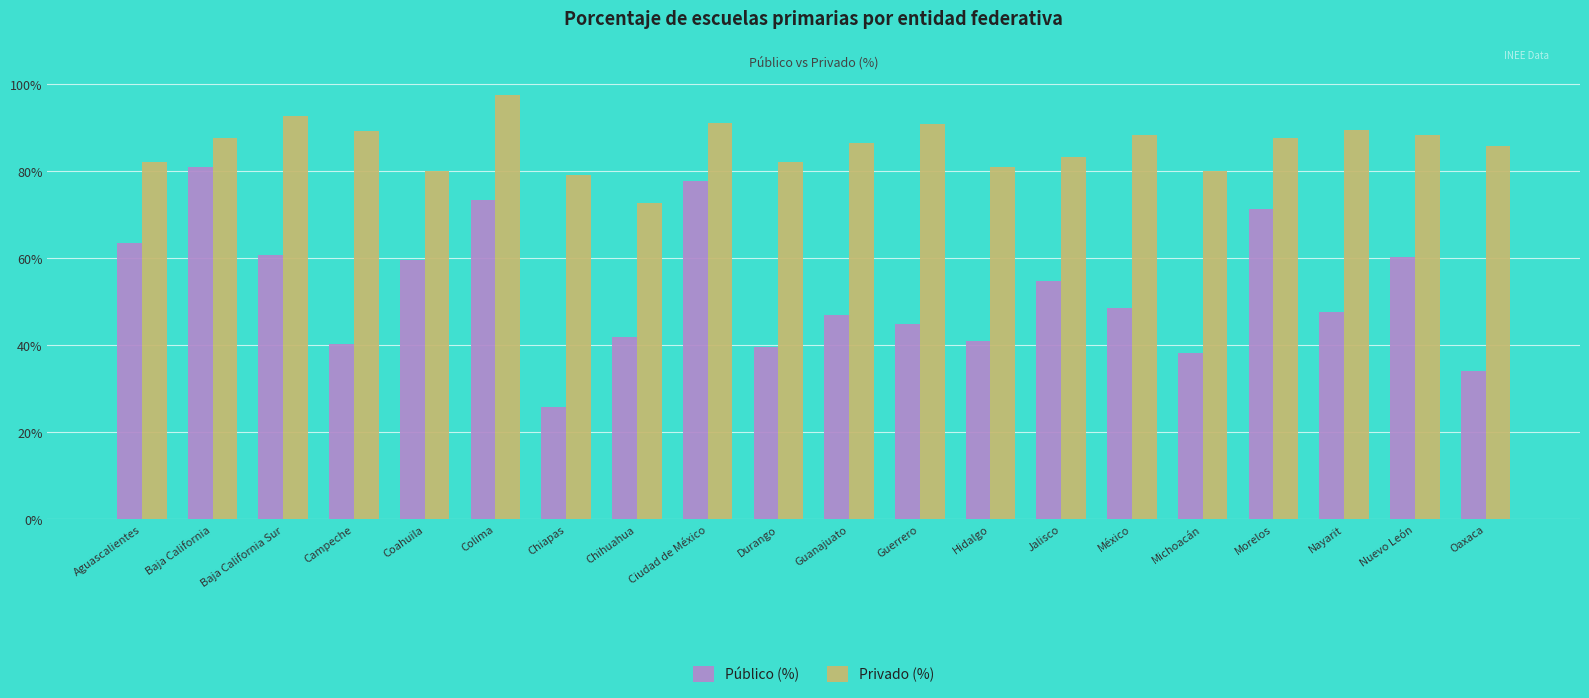

Rank the series by their average value, from lowest to highest.

Público (%), Privado (%)